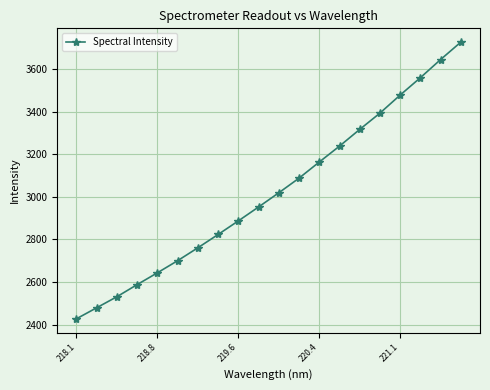

What is the value of the 15th point from the left?

3316.6